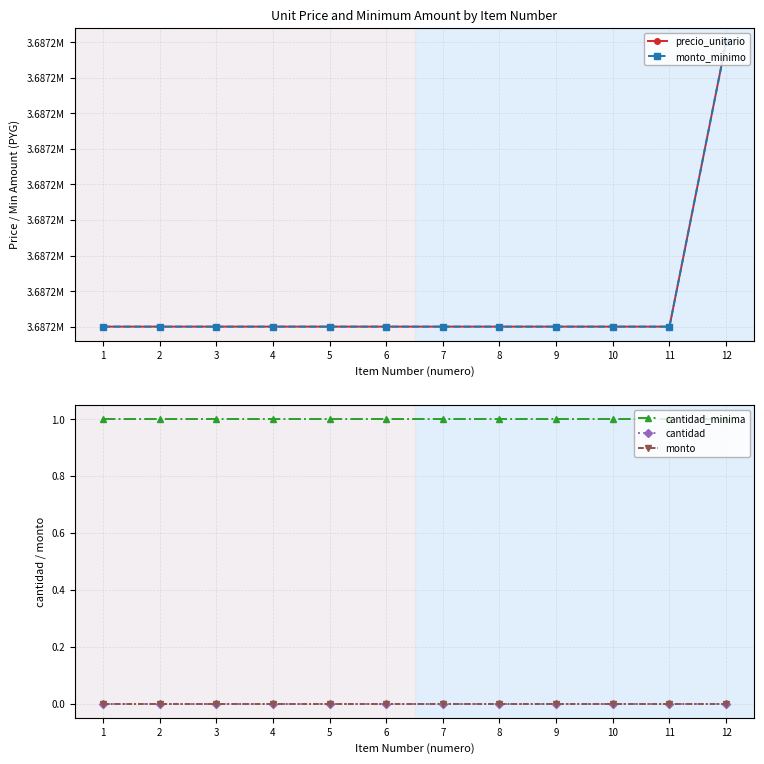

What is the spread (max minus min) of values at 4?

3687208